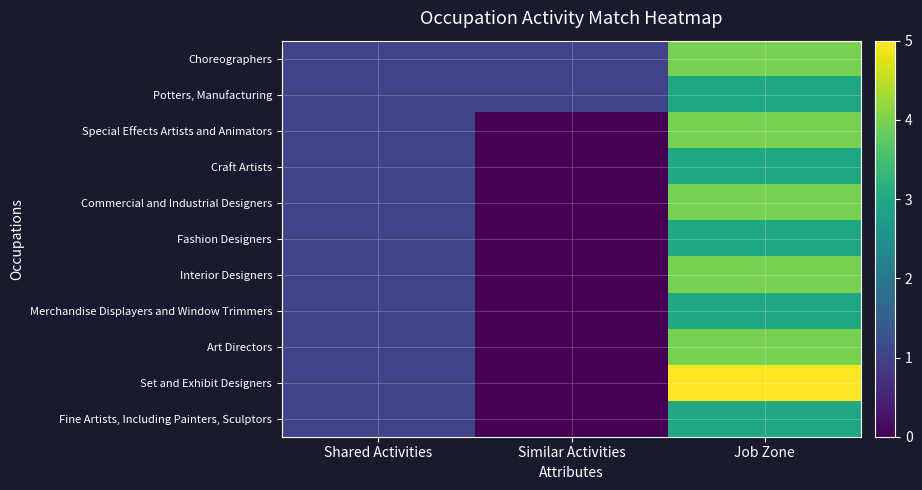

Reading left to right, transcribe all the data shown in this chart.

Choreographers: Shared Activities=1	Similar Activities=1	Job Zone=4
Potters, Manufacturing: Shared Activities=1	Similar Activities=1	Job Zone=3
Special Effects Artists and Animators: Shared Activities=1	Similar Activities=0	Job Zone=4
Craft Artists: Shared Activities=1	Similar Activities=0	Job Zone=3
Commercial and Industrial Designers: Shared Activities=1	Similar Activities=0	Job Zone=4
Fashion Designers: Shared Activities=1	Similar Activities=0	Job Zone=3
Interior Designers: Shared Activities=1	Similar Activities=0	Job Zone=4
Merchandise Displayers and Window Trimmers: Shared Activities=1	Similar Activities=0	Job Zone=3
Art Directors: Shared Activities=1	Similar Activities=0	Job Zone=4
Set and Exhibit Designers: Shared Activities=1	Similar Activities=0	Job Zone=5
Fine Artists, Including Painters, Sculptors: Shared Activities=1	Similar Activities=0	Job Zone=3